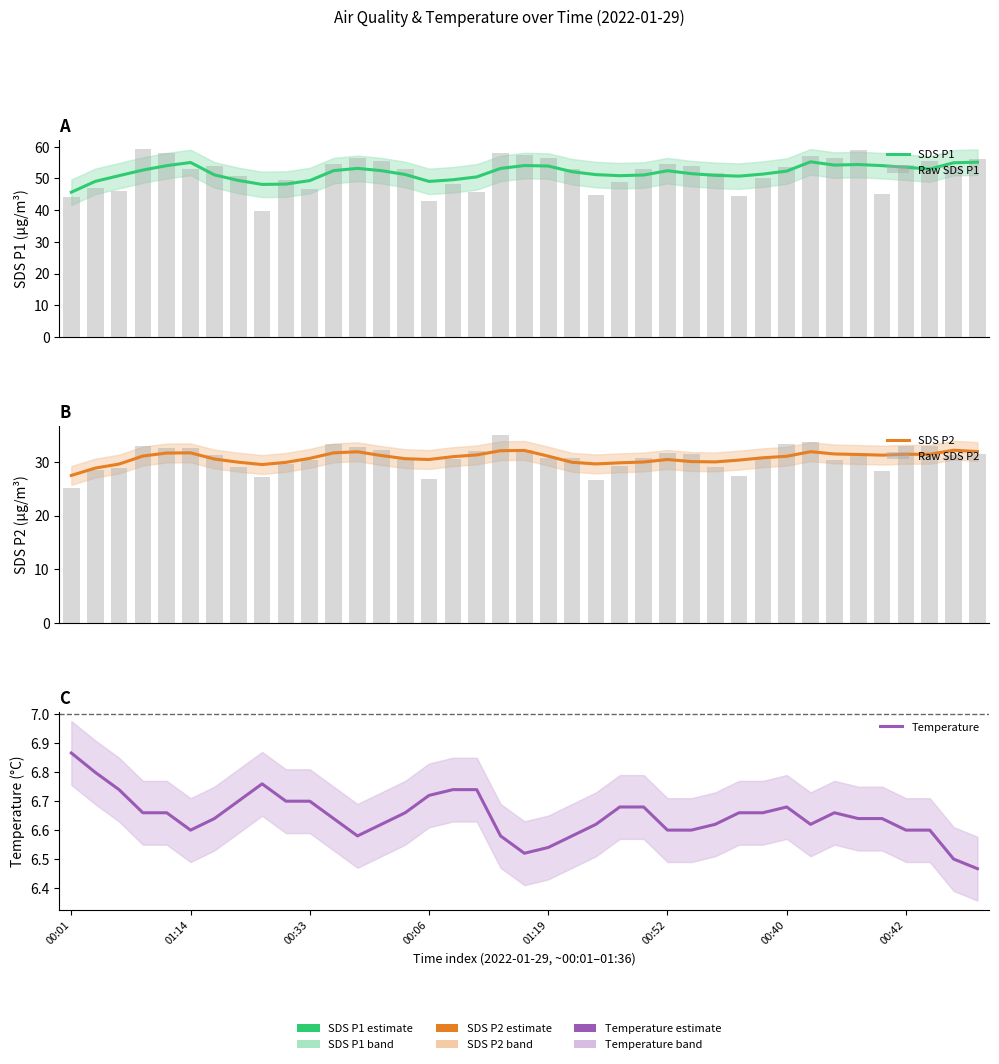

What is the average value of the Raw SDS P2 series?

30.7